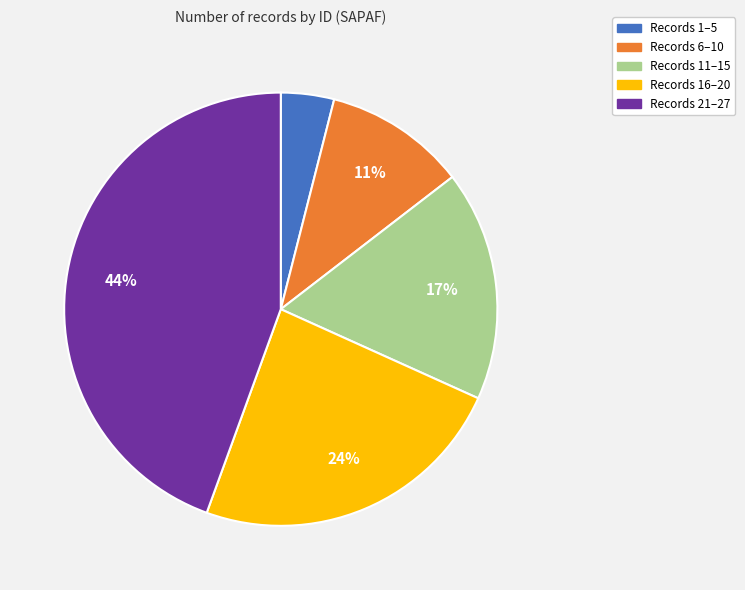

Is there a majority slice in this chart?

No